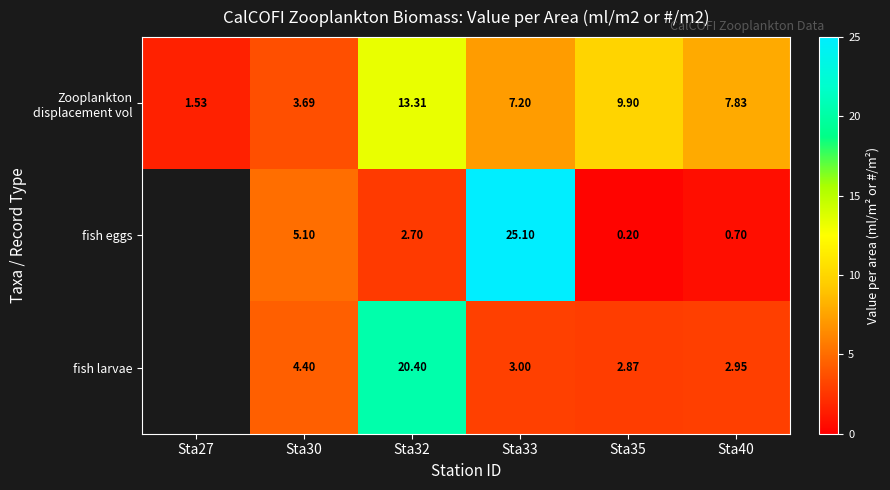

Which series changed the most between Sta33 and Sta35?

fish eggs